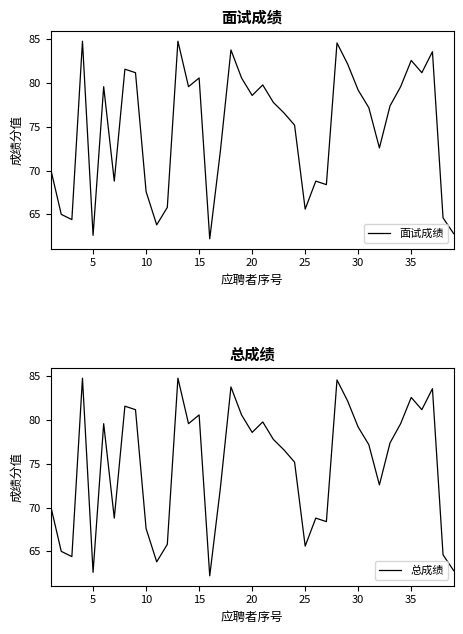

How many data points does each series have?

39